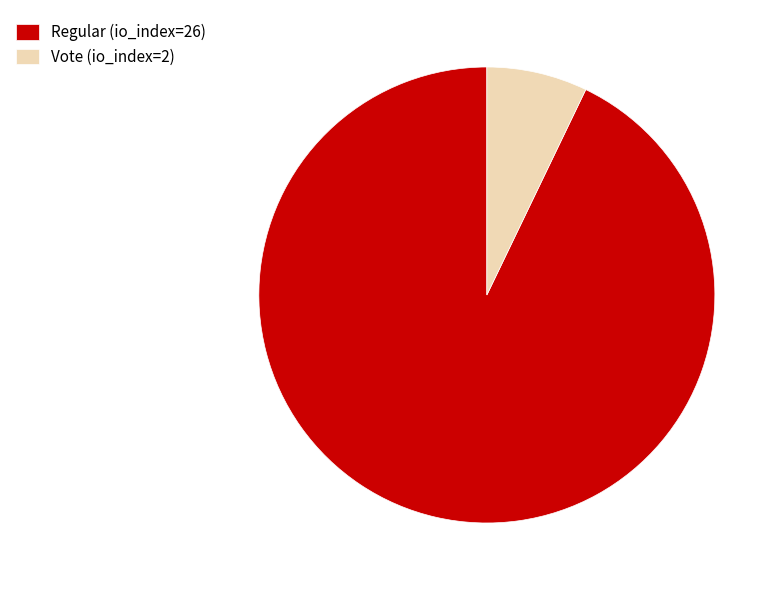

Which slice is the largest?

Regular (io_index=26)